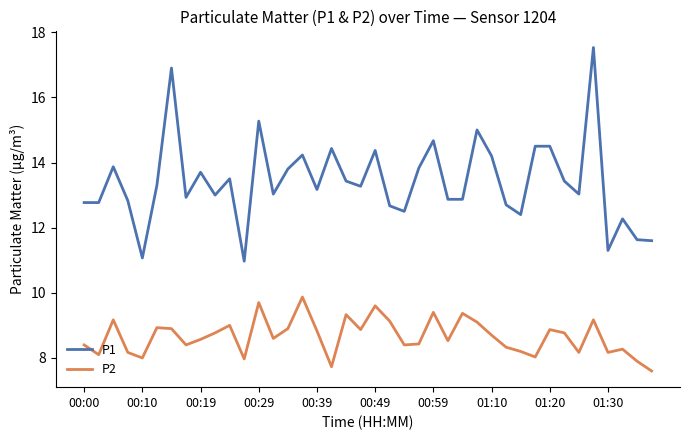

What is the greatest value displayed?

17.5